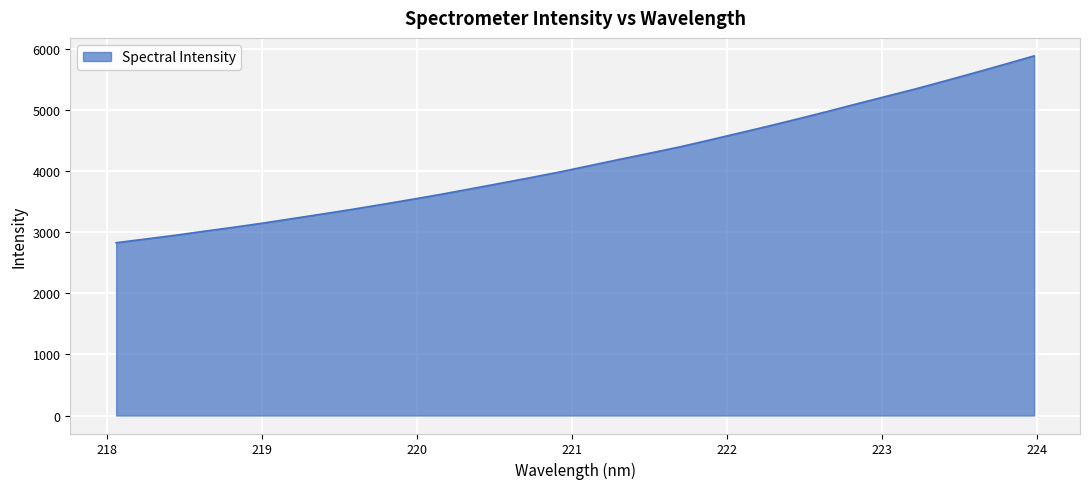

What is the minimum value shown in the chart?

2830.8